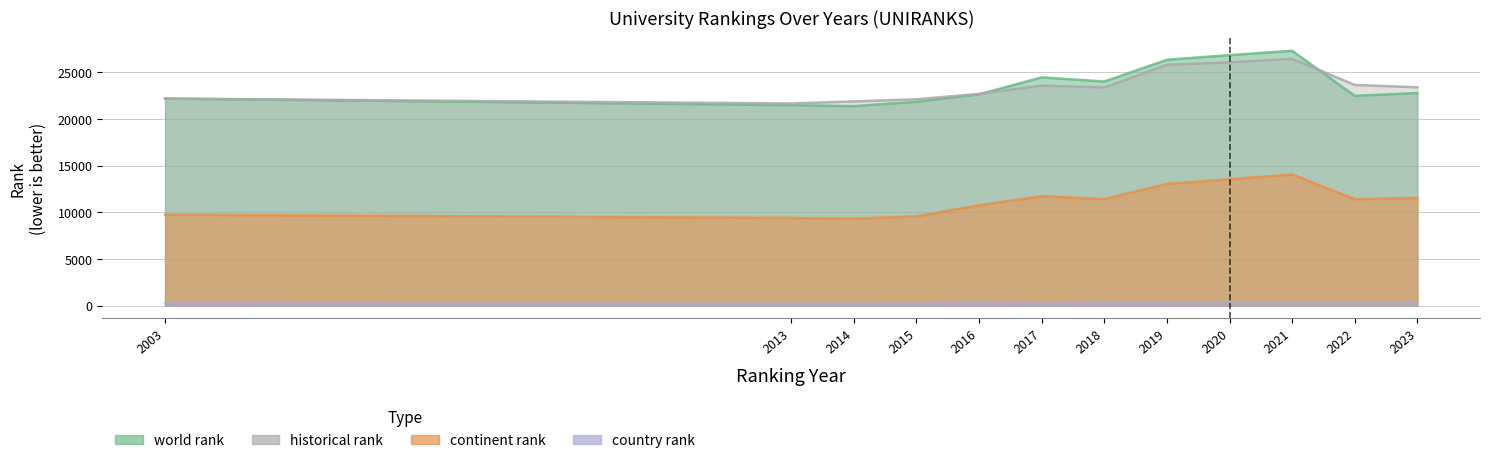

Where is historical rank nearest to the value 24067?

2022